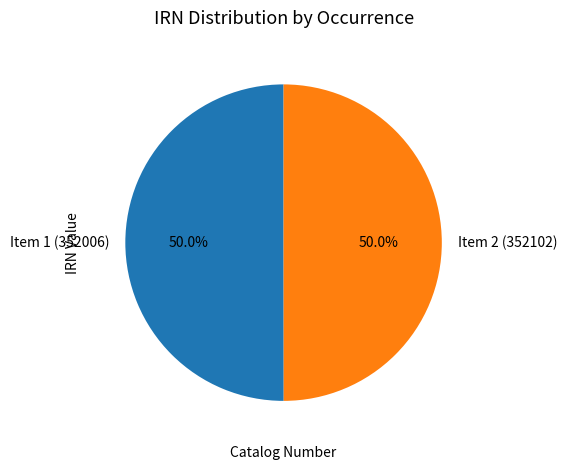

How many slices are in this pie chart?

2